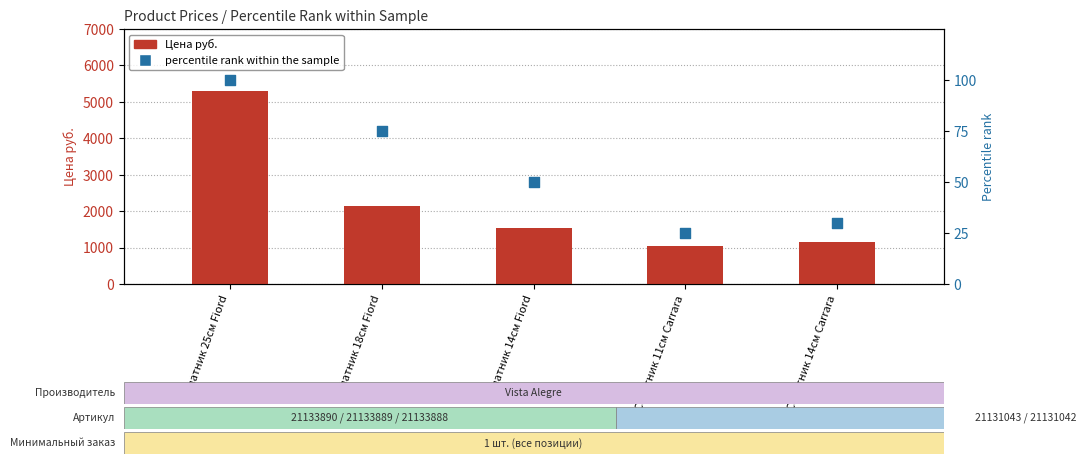

At how many categories does at least one series exceed 605?

5